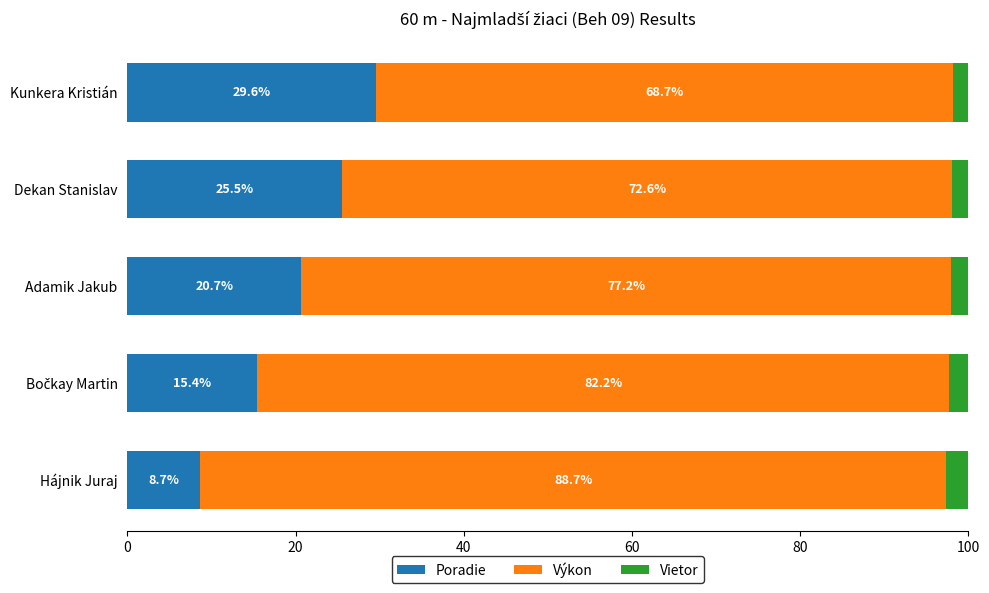

What are all the series names shown in the legend?

Poradie, Výkon, Vietor